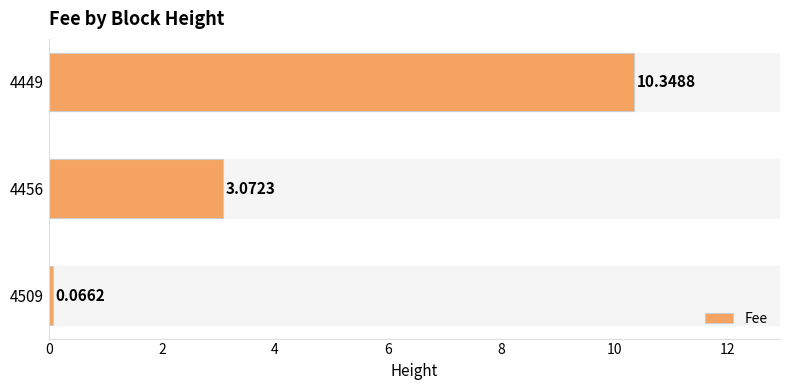

What is the sum of the values at 4449 and 4509?

10.4